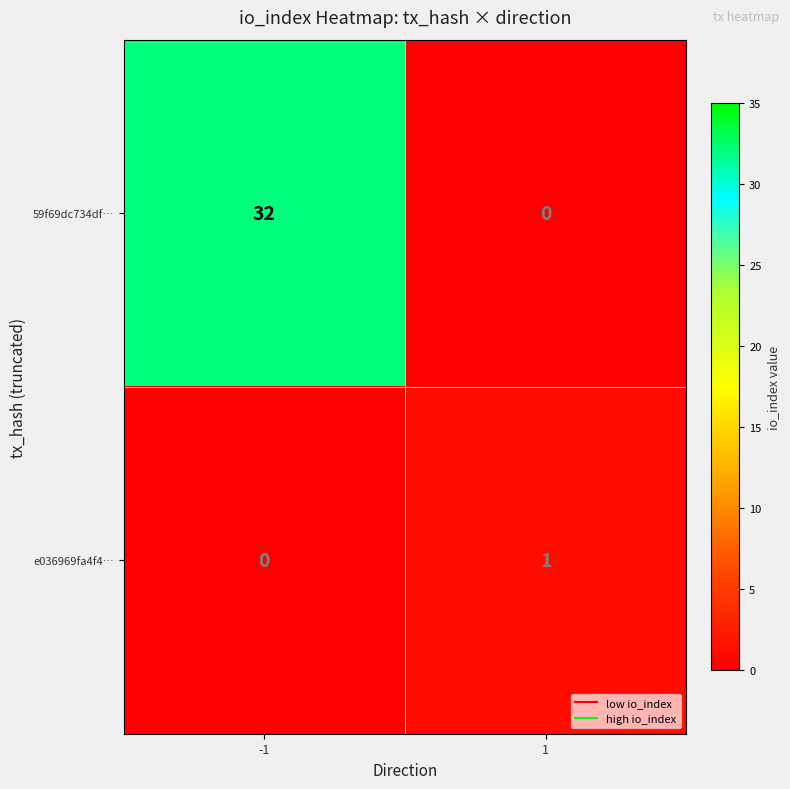

Which series has the widest spread of values?

59f69dc734df…